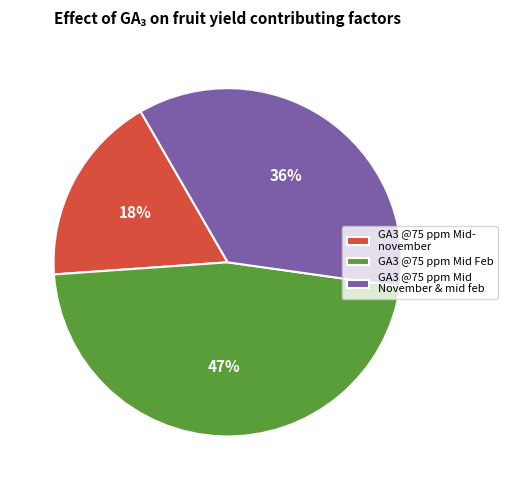

Does any single category account for the majority?

No